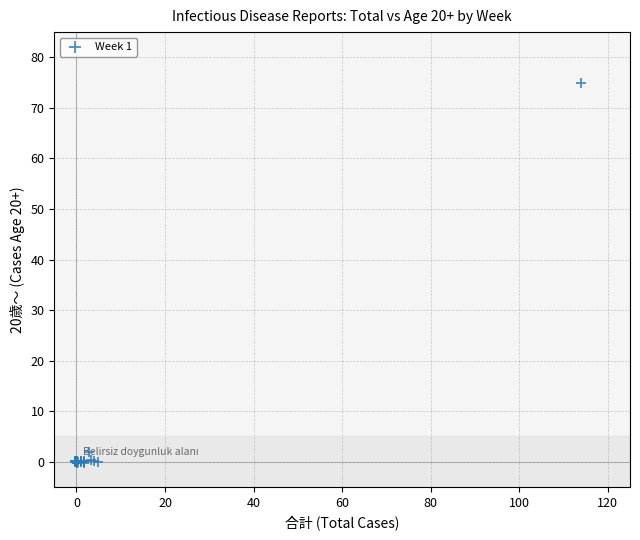

What Y value in the scatter plot is closest to 37?

1.8